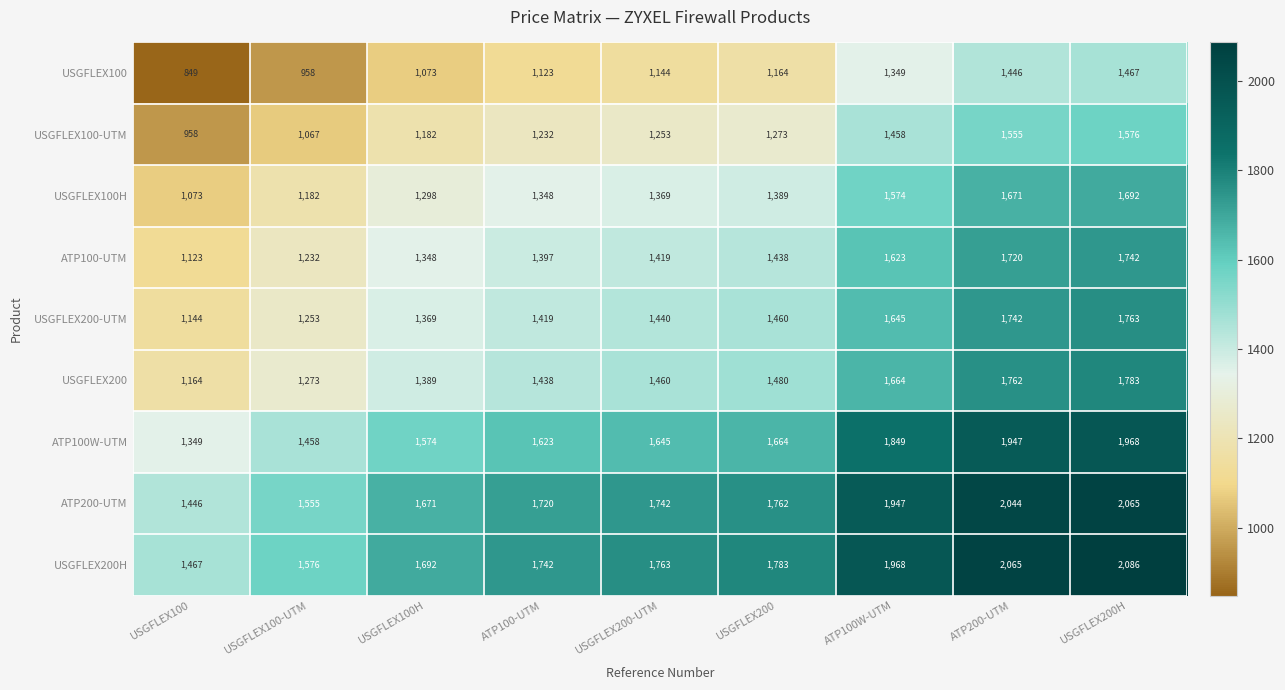

What is the smallest value displayed?

849